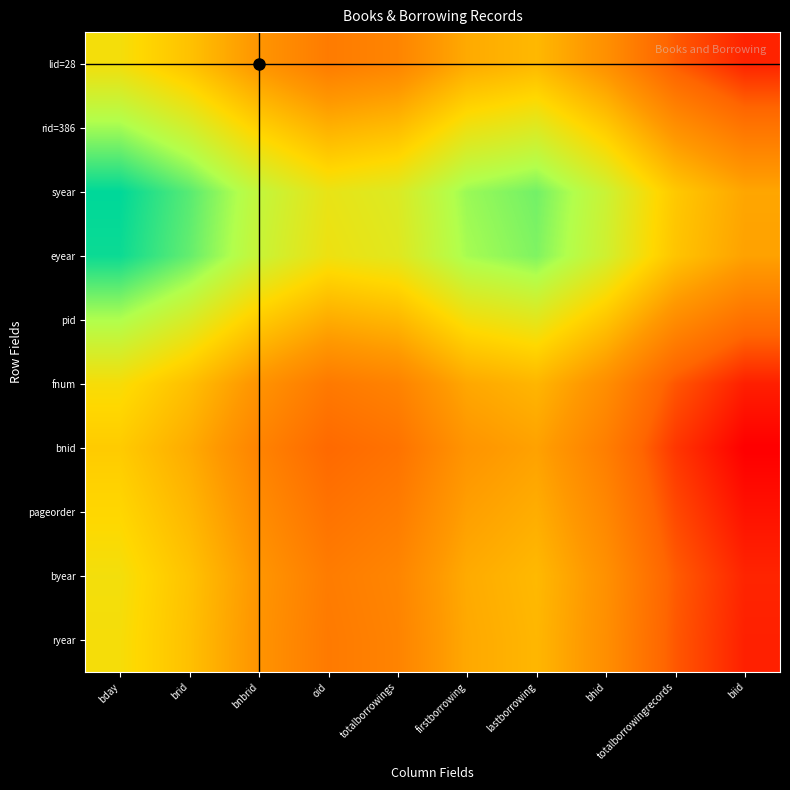

Reading left to right, extract all data points from this chart.

lid=28: bday=0.9	brid=0.9	bnbrid=0.8	oid=0.7	totalborrowings=0.7	firstborrowing=0.8	lastborrowing=0.8	bhid=0.8	totalborrowingrecords=0.7	biid=0.6
rid=386: bday=1.0	brid=1.0	bnbrid=0.9	oid=0.8	totalborrowings=0.8	firstborrowing=0.9	lastborrowing=1.0	bhid=0.9	totalborrowingrecords=0.8	biid=0.7
syear: bday=1.1	brid=1.1	bnbrid=1.0	oid=0.9	totalborrowings=1.0	firstborrowing=1.0	lastborrowing=1.1	bhid=1.0	totalborrowingrecords=0.9	biid=0.8
eyear: bday=1.1	brid=1.1	bnbrid=1.0	oid=0.9	totalborrowings=0.9	firstborrowing=1.0	lastborrowing=1.1	bhid=1.0	totalborrowingrecords=0.9	biid=0.8
pid: bday=1.0	brid=1.0	bnbrid=0.9	oid=0.8	totalborrowings=0.8	firstborrowing=0.9	lastborrowing=0.9	bhid=0.9	totalborrowingrecords=0.8	biid=0.7
fnum: bday=0.9	brid=0.9	bnbrid=0.8	oid=0.7	totalborrowings=0.7	firstborrowing=0.8	lastborrowing=0.8	bhid=0.8	totalborrowingrecords=0.6	biid=0.6
bnid: bday=0.9	brid=0.8	bnbrid=0.7	oid=0.7	totalborrowings=0.7	firstborrowing=0.8	lastborrowing=0.8	bhid=0.7	totalborrowingrecords=0.6	biid=0.5
pageorder: bday=0.9	brid=0.8	bnbrid=0.8	oid=0.7	totalborrowings=0.7	firstborrowing=0.8	lastborrowing=0.8	bhid=0.7	totalborrowingrecords=0.6	biid=0.6
byear: bday=0.9	brid=0.9	bnbrid=0.8	oid=0.7	totalborrowings=0.7	firstborrowing=0.8	lastborrowing=0.8	bhid=0.8	totalborrowingrecords=0.7	biid=0.6
ryear: bday=0.9	brid=0.9	bnbrid=0.8	oid=0.7	totalborrowings=0.7	firstborrowing=0.8	lastborrowing=0.8	bhid=0.8	totalborrowingrecords=0.7	biid=0.6